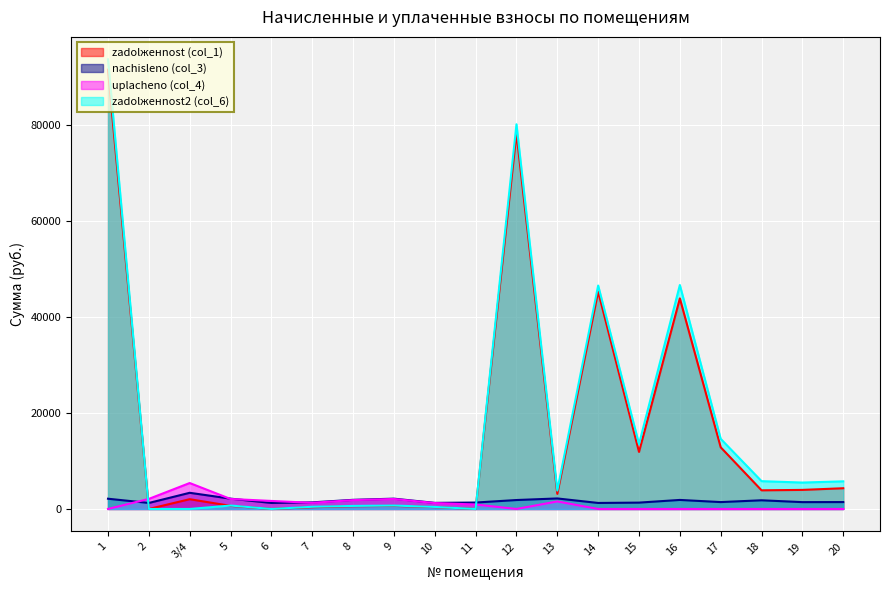

What are all the series names shown in the legend?

zadolженnost (col_1), nachisleno (col_3), uplacheno (col_4), zadolженnost2 (col_6)